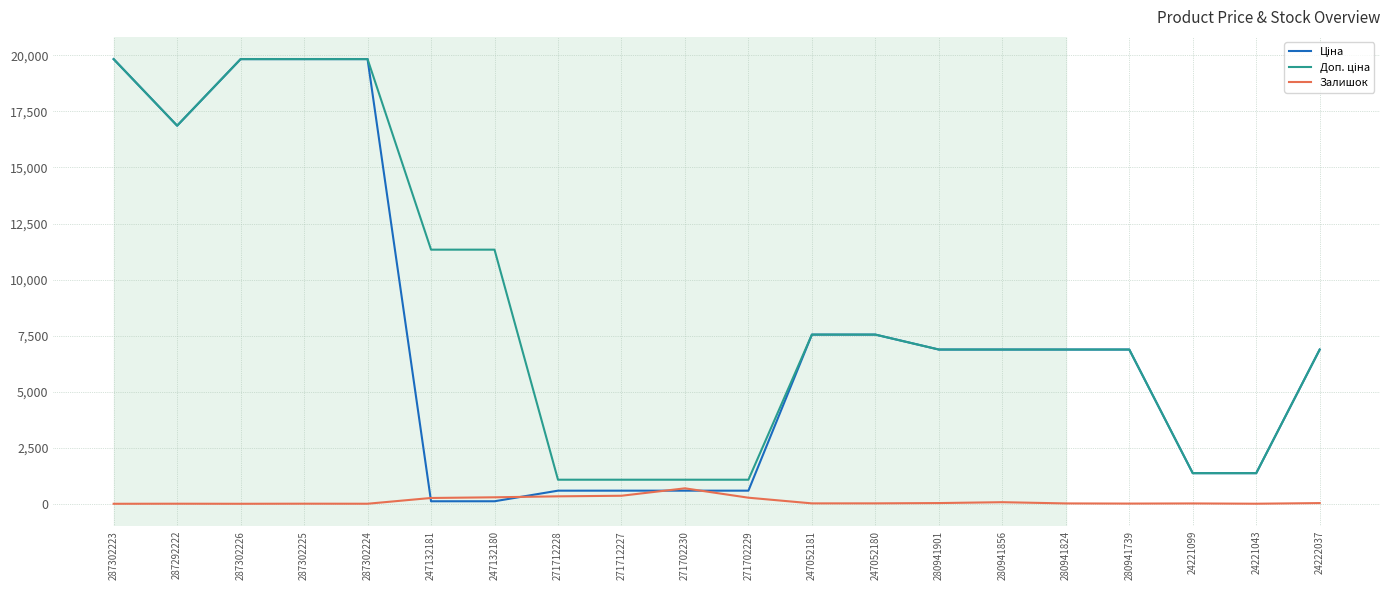

What is the greatest value displayed?

19831.1